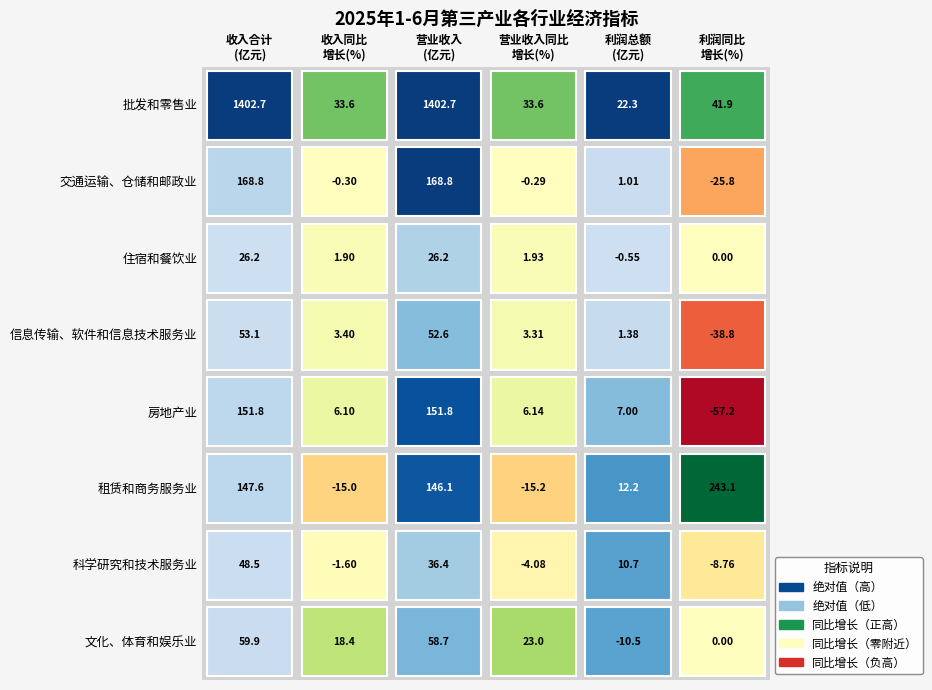

Reading right to left, extract all data points from this chart.

批发和零售业: 41.9	22.3	33.6	1402.7	33.6	1402.7
交通运输、仓储和邮政业: -25.8	1.0	-0.3	168.8	-0.3	168.8
住宿和餐饮业: 0.0	-0.6	1.9	26.2	1.9	26.2
信息传输、软件和信息技术服务业: -38.8	1.4	3.3	52.6	3.4	53.1
房地产业: -57.2	7.0	6.1	151.8	6.1	151.8
租赁和商务服务业: 243.1	12.2	-15.2	146.1	-15.0	147.6
科学研究和技术服务业: -8.8	10.7	-4.1	36.4	-1.6	48.5
文化、体育和娱乐业: 0.0	-10.5	23.0	58.7	18.4	59.9